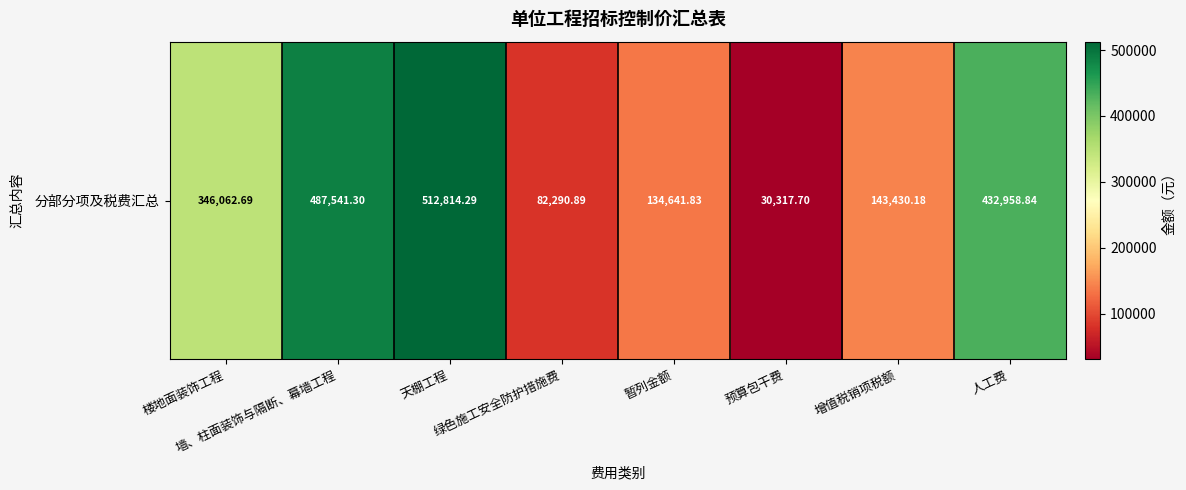

Rank the categories by value from highest to lowest.

天棚工程, 墙、柱面装饰与隔断、幕墙工程, 人工费, 楼地面装饰工程, 增值税销项税额, 暂列金额, 绿色施工安全防护措施费, 预算包干费